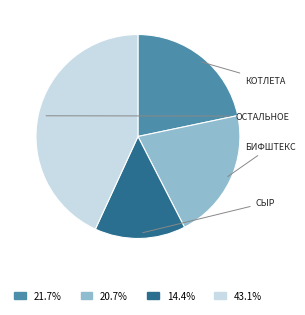

Is there a majority slice in this chart?

No